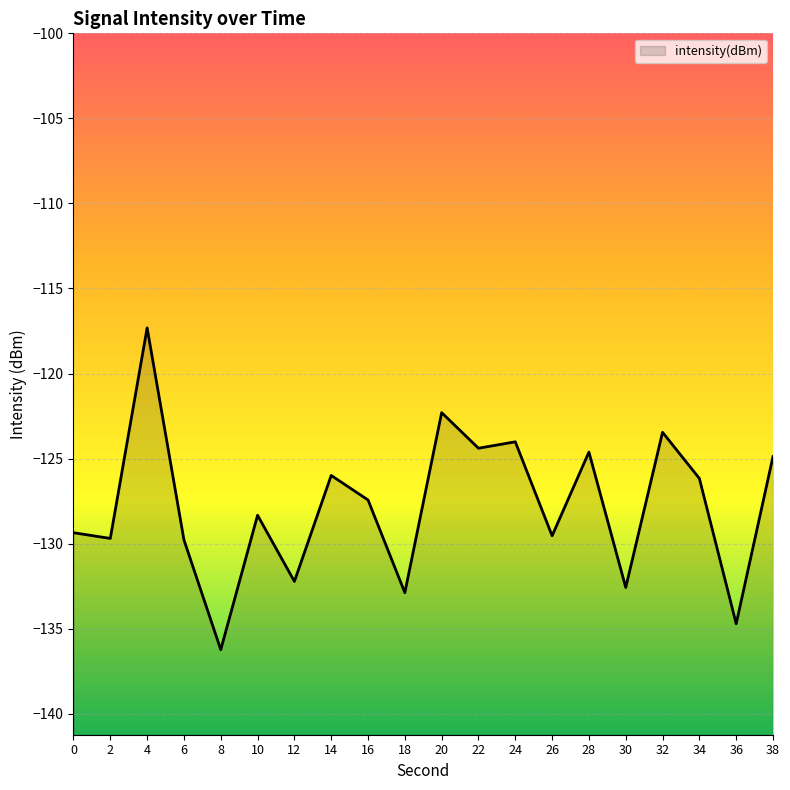

What is the maximum value shown in the chart?

-117.3